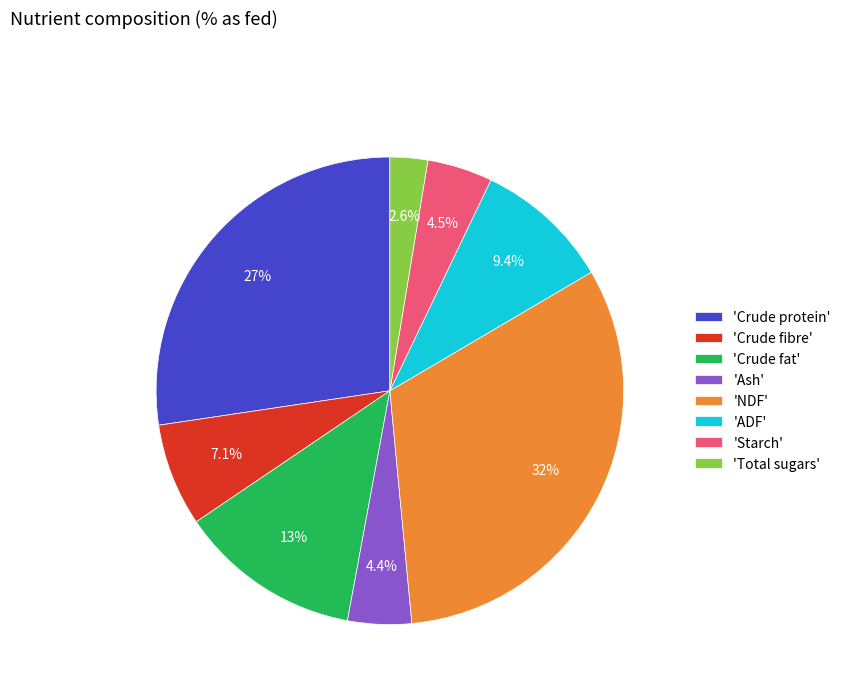

Which category has the smallest portion of the pie?

'Total sugars'